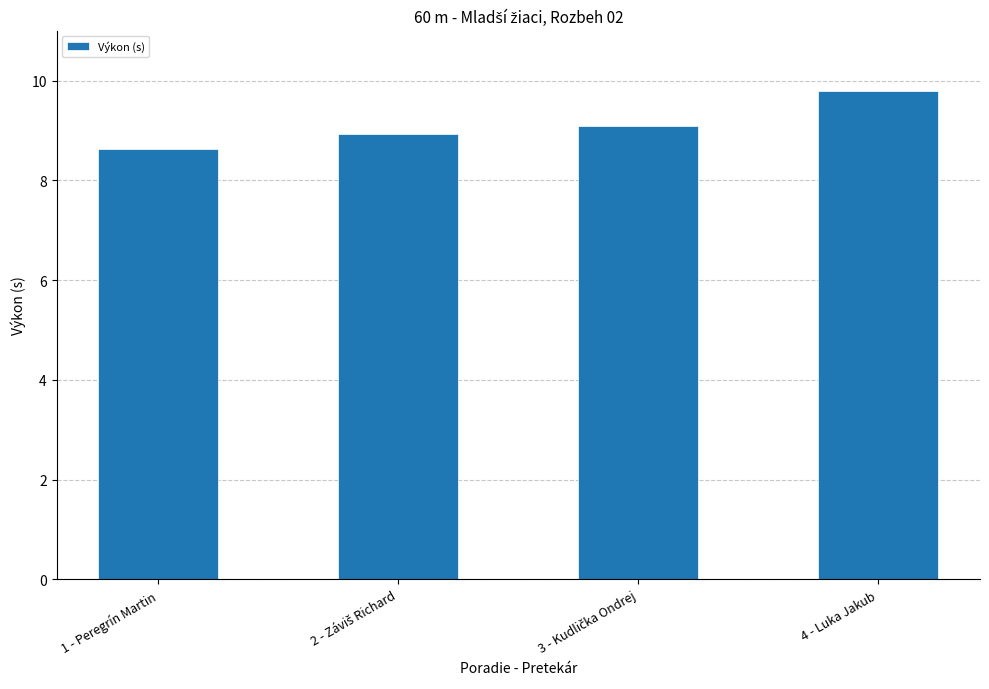

What is the approximate value at 1 - Peregrín Martin?

8.6